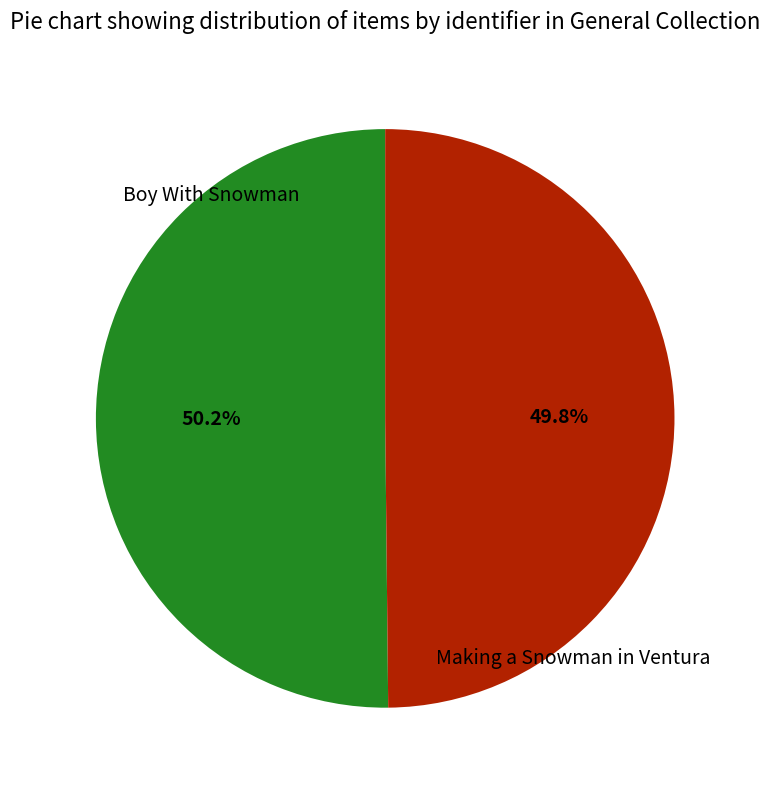

Does any single category account for the majority?

Yes